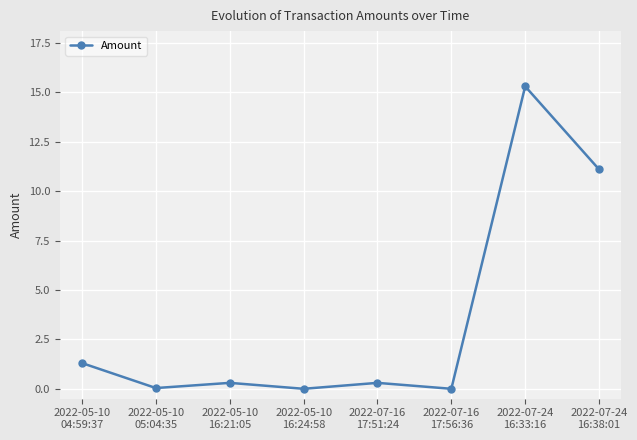

At which category does the data reach its first local peak?

2022-05-10
16:21:05